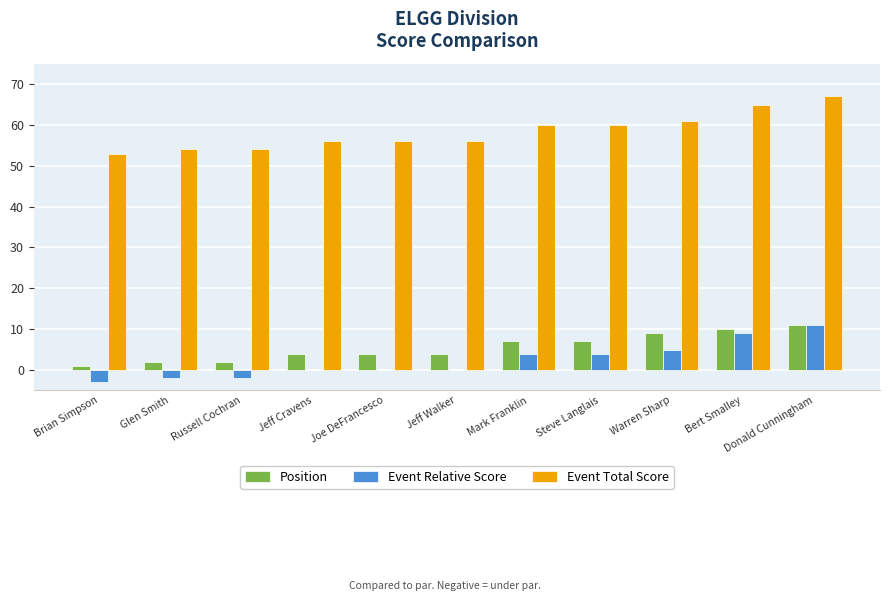

The value of Event Relative Score at Russell Cochran is -2. True or false?

True